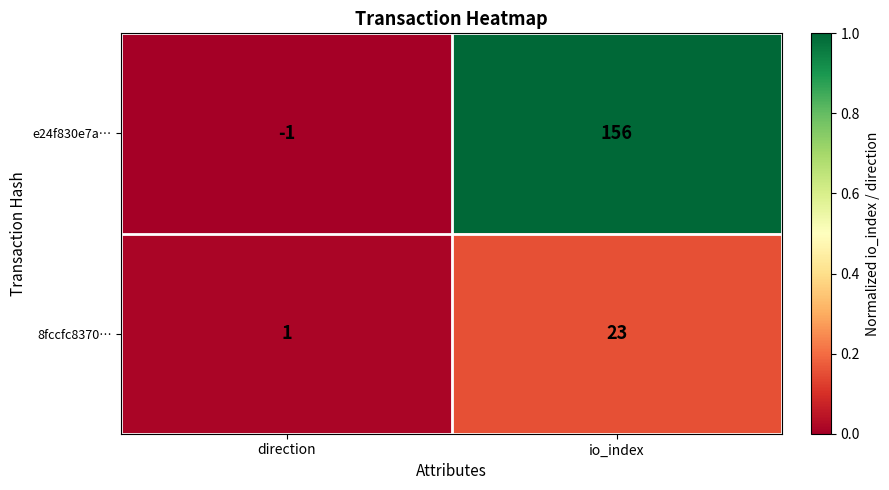

At direction, list the series in order from largest to smallest.

8fccfc8370…, e24f830e7a…